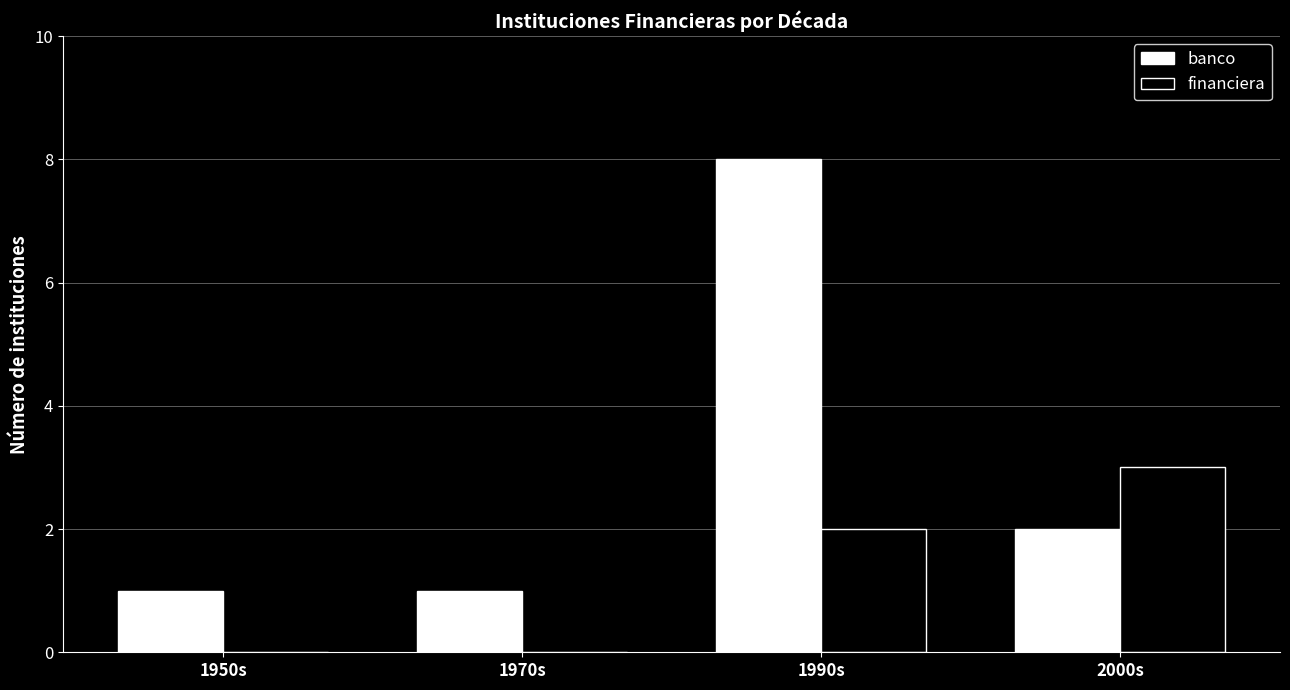

Reading right to left, what are all the values shown in this chart?

banco: 2	8	1	1
financiera: 3	2	0	0